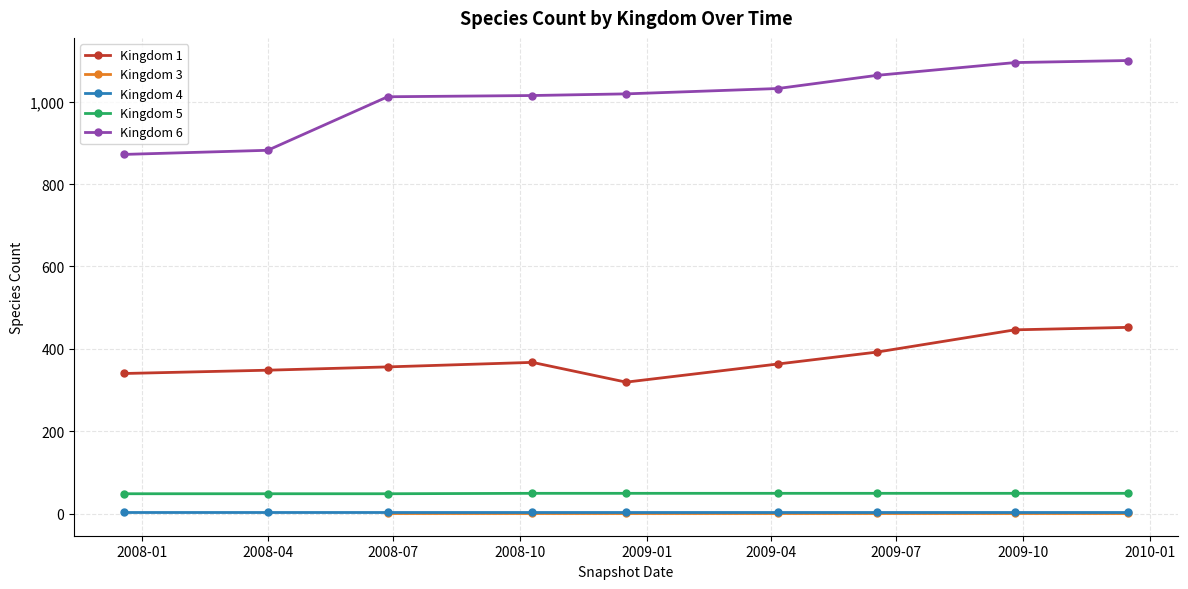

What is the difference between the maximum and minimum values in the Kingdom 5 series?

1